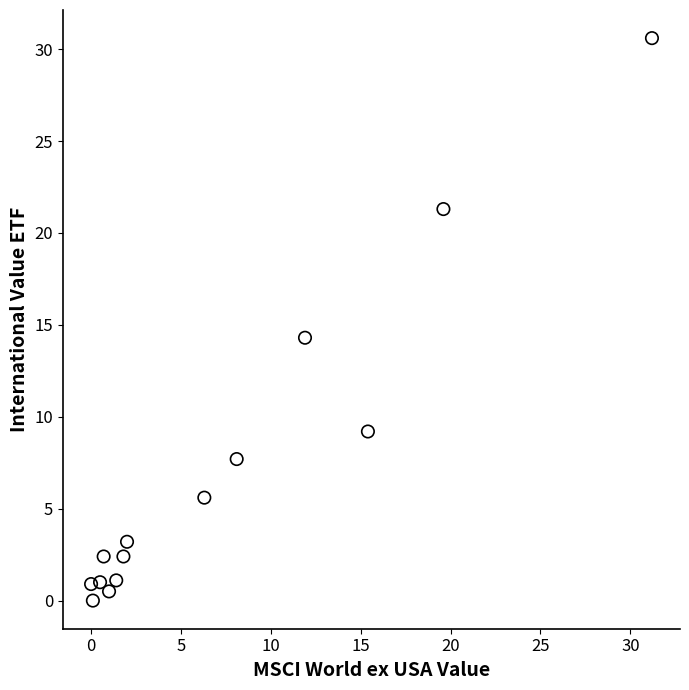

What is the range of X values (max minus min)?

31.2